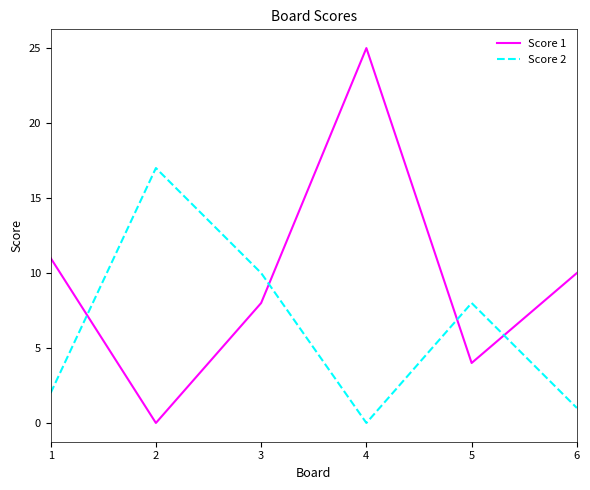

Reading right to left, list all the values displayed in this chart.

Score 1: 6=10	5=4	4=25	3=8	2=0	1=11
Score 2: 6=1	5=8	4=0	3=10	2=17	1=2